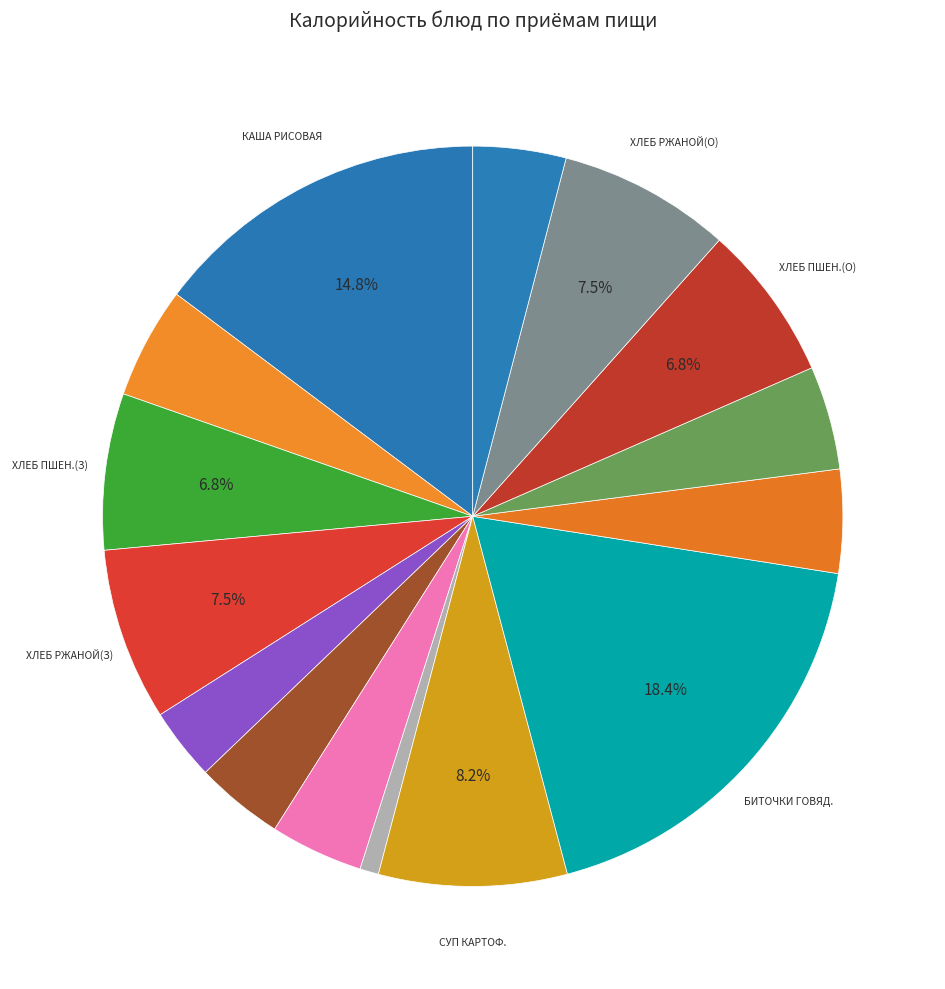

How many slices are in this pie chart?

15